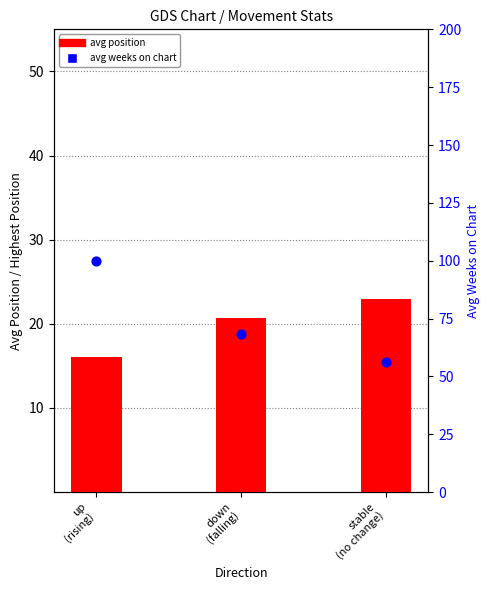

Which series has the largest total across all categories?

avg weeks on chart